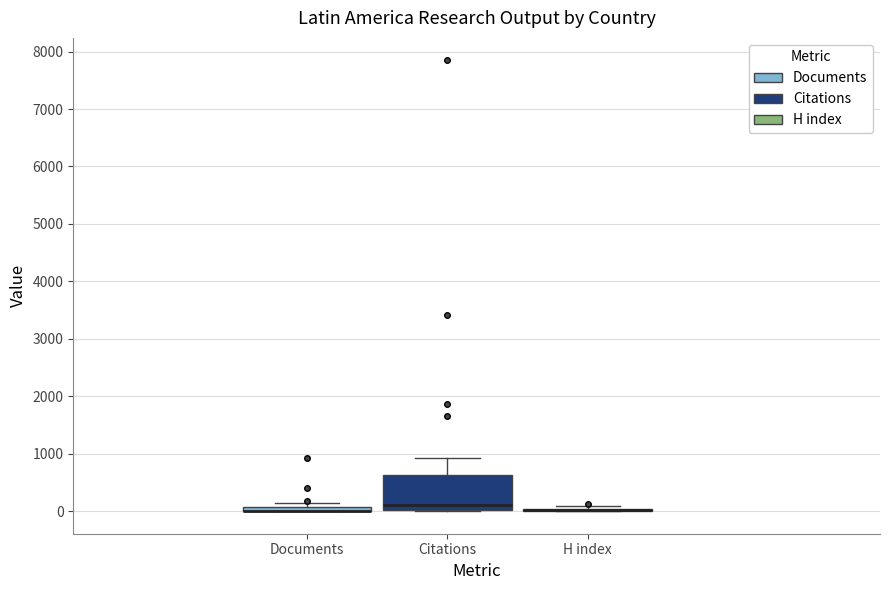

Comparing the boxes themselves (not the whiskers), which one is the tallest?

Citations